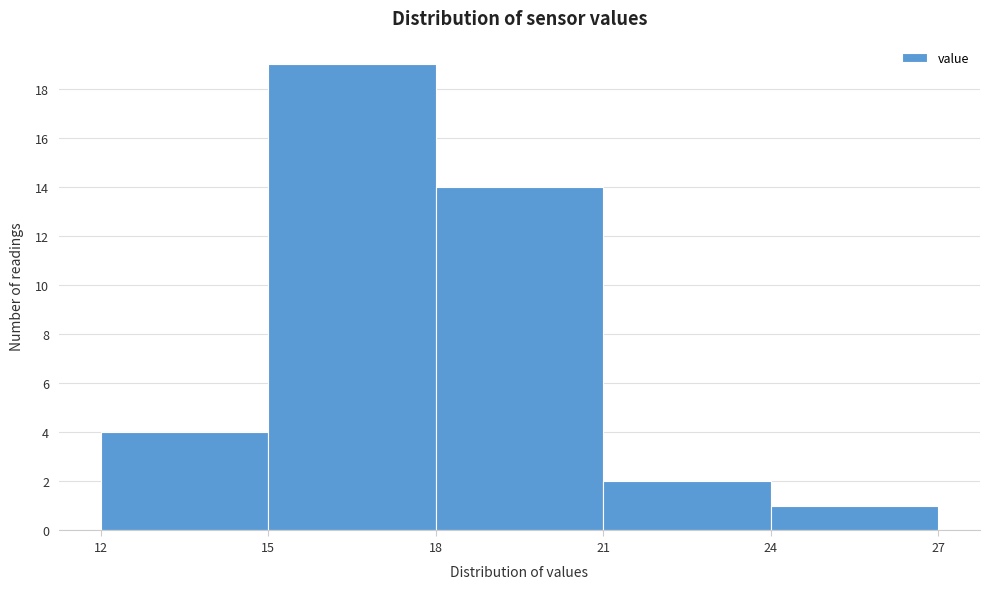

Reading left to right, transcribe this chart: for each bar, give the range it covers on the x-axis and its height. The values are not printed on the chart, so give them approximately, as read against the axis.

12 to 15: 4
15 to 18: 19
18 to 21: 14
21 to 24: 2
24 to 27: 1